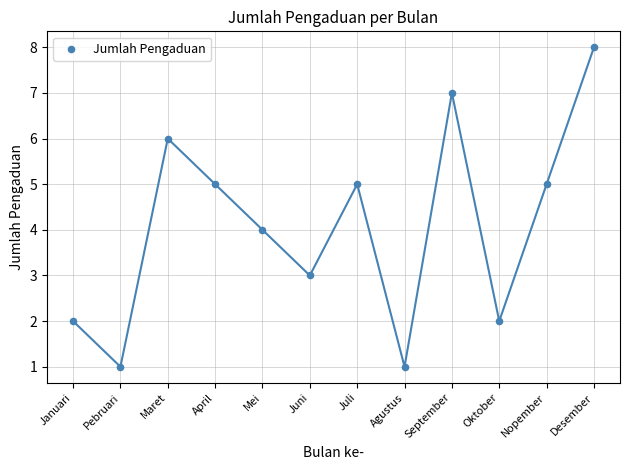

What is the range of Y values (max minus min)?

7